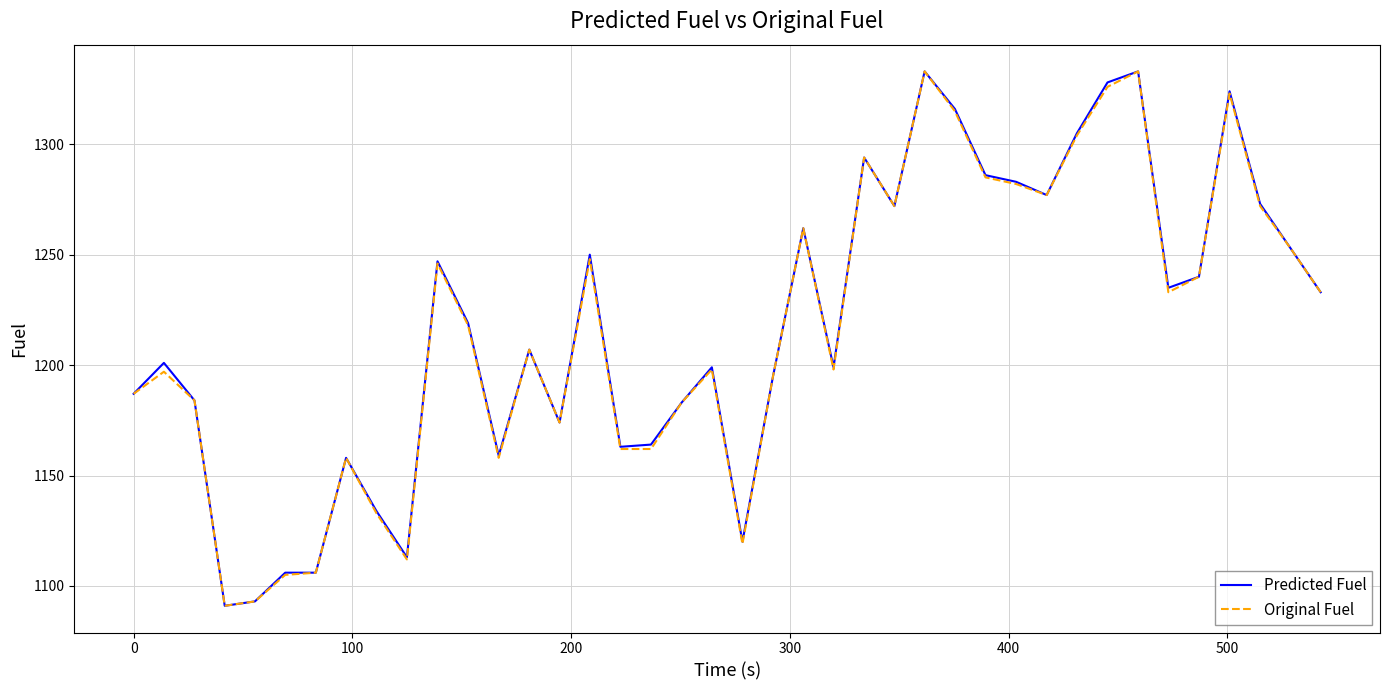

What is the minimum value shown in the chart?

1091